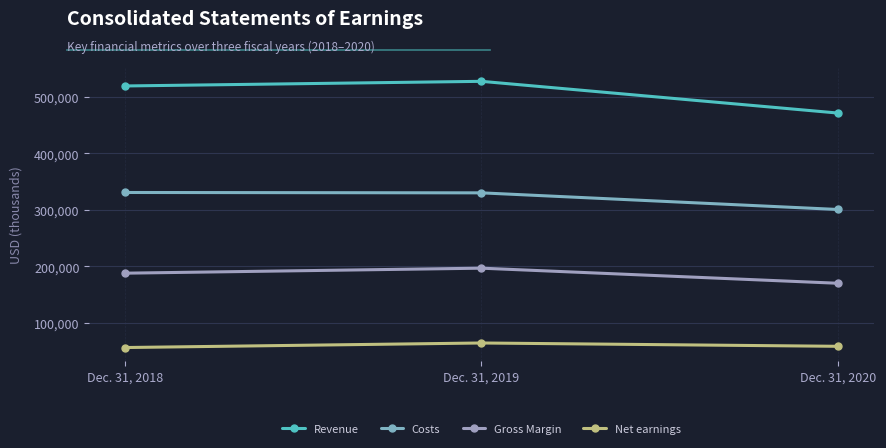

Which series has the largest total across all categories?

Revenue